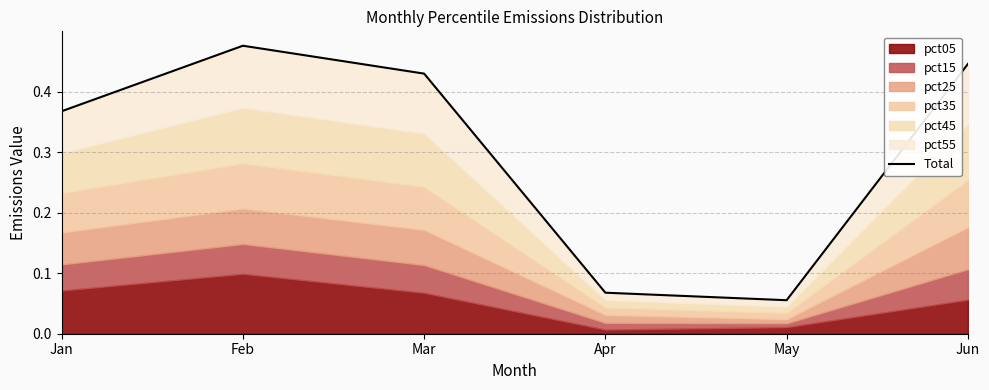

What is the sum of all values?

1.8